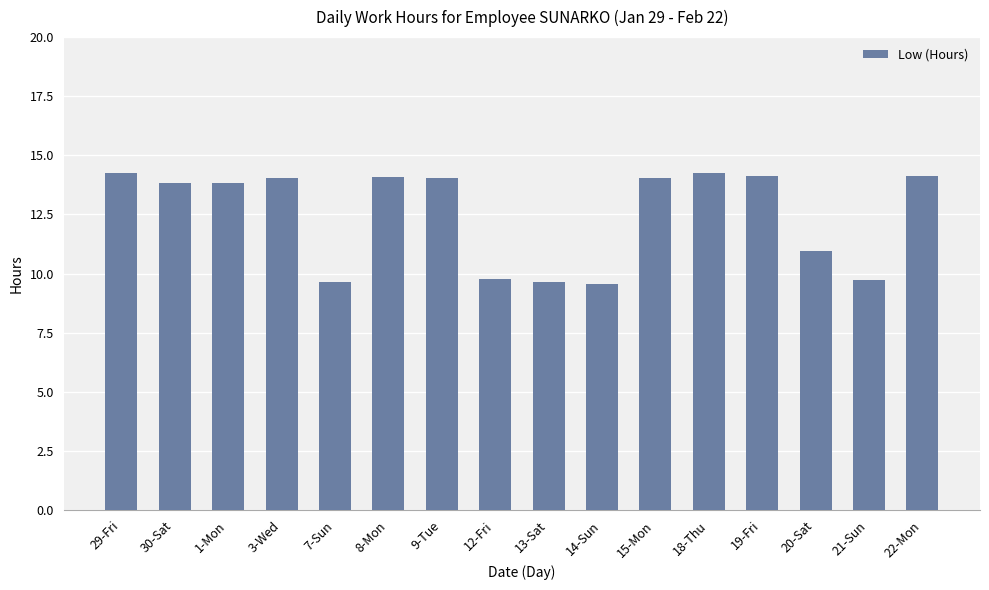

Where does the data first go above 14?

29-Fri